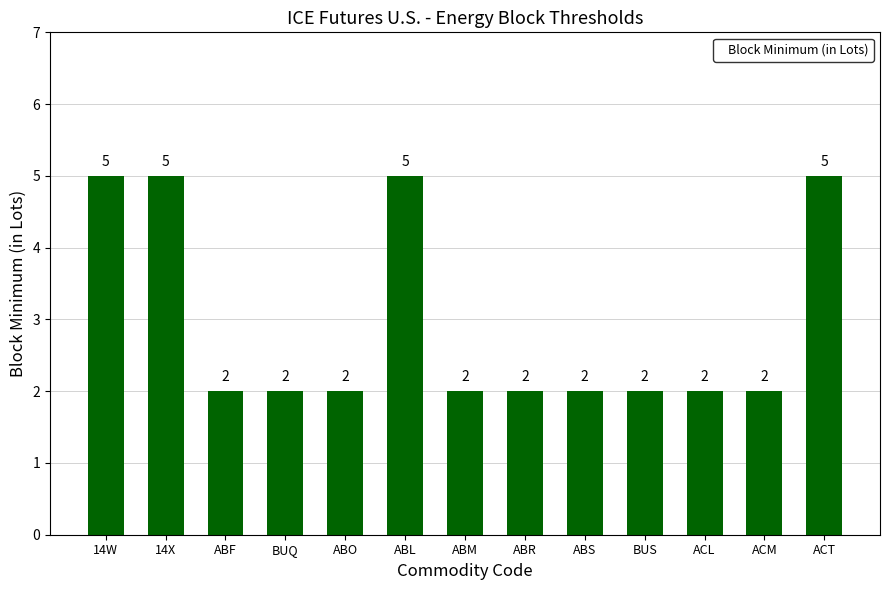

What is the approximate value at ACT?

5